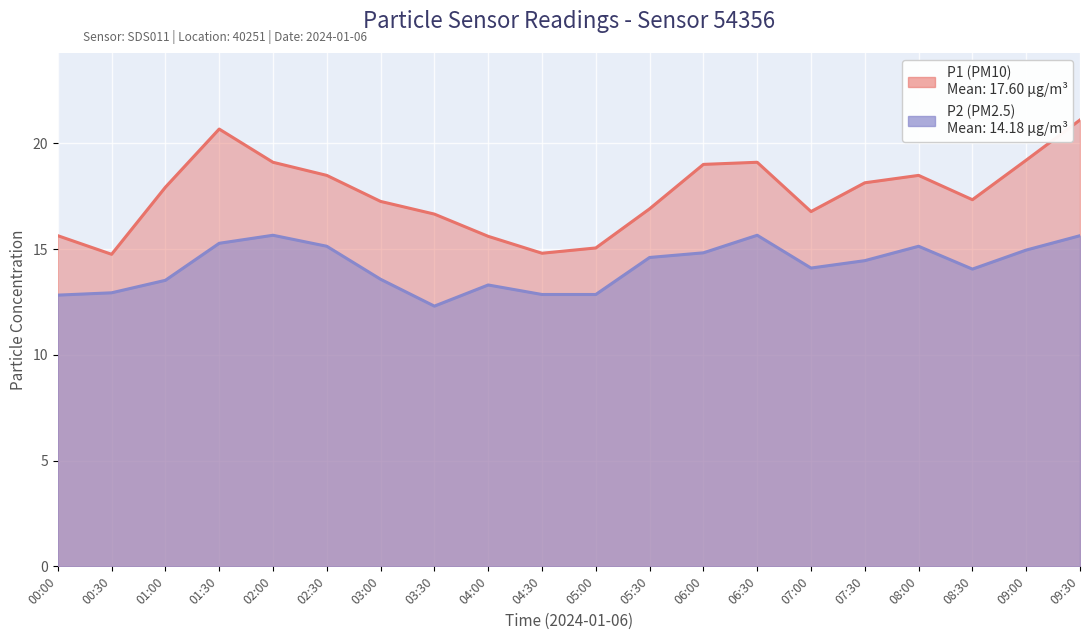

Rank the series by their average value, from highest to lowest.

P1, P2